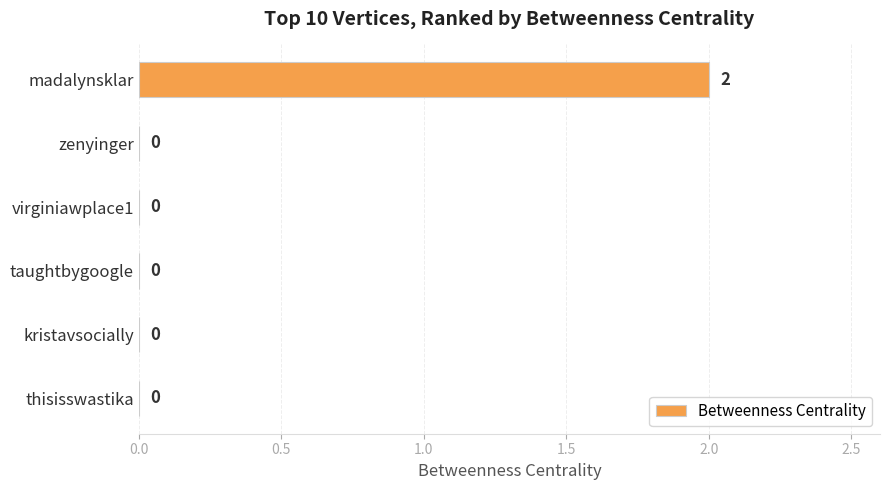

Reading top to bottom, list all the values displayed in this chart.

madalynsklar=2	zenyinger=0	virginiawplace1=0	taughtbygoogle=0	kristavsocially=0	thisisswastika=0